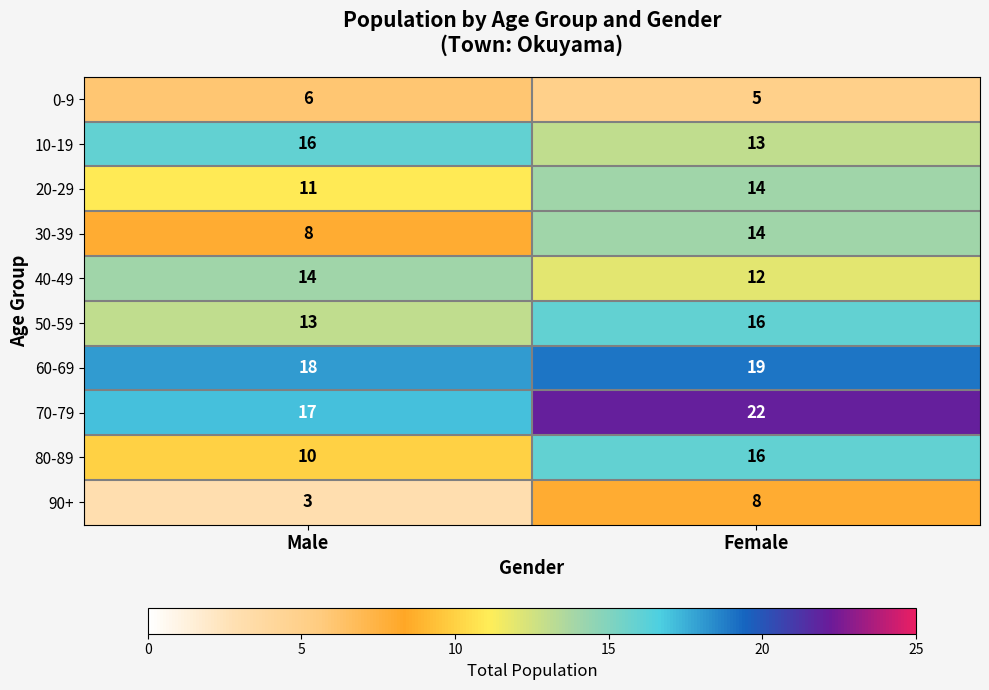

Reading left to right, list all the values displayed in this chart.

0-9: Male=6	Female=5
10-19: Male=16	Female=13
20-29: Male=11	Female=14
30-39: Male=8	Female=14
40-49: Male=14	Female=12
50-59: Male=13	Female=16
60-69: Male=18	Female=19
70-79: Male=17	Female=22
80-89: Male=10	Female=16
90+: Male=3	Female=8